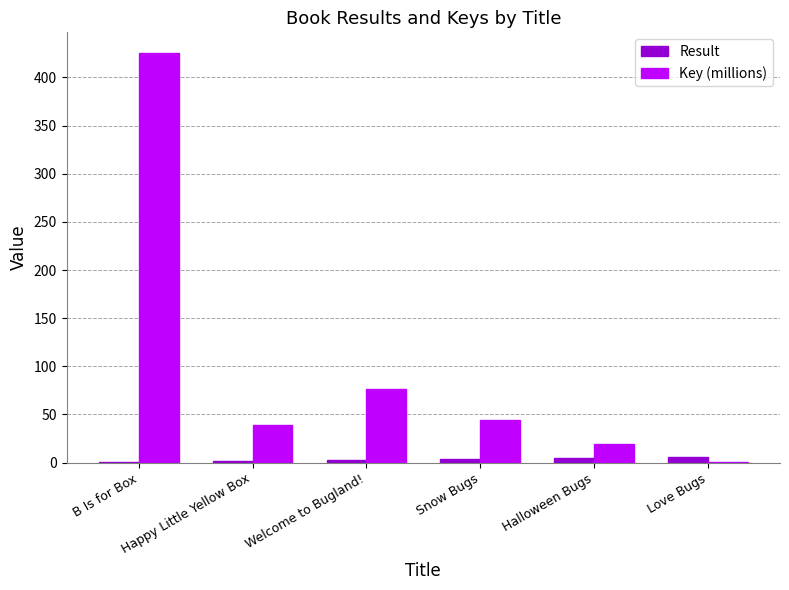

Which category has the highest value in the Key (millions) series?

B Is for Box